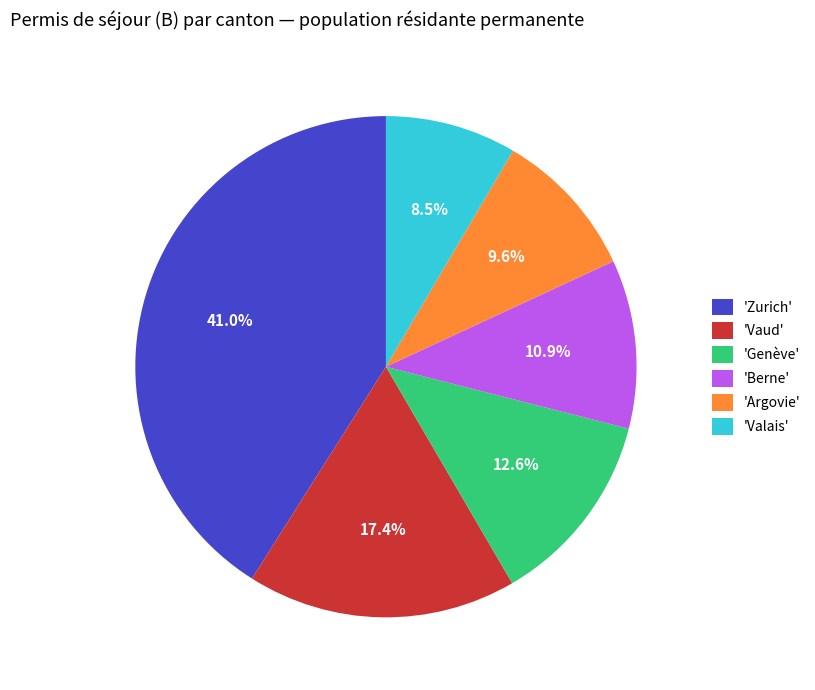

Which category has the biggest portion of the pie?

'Zurich'